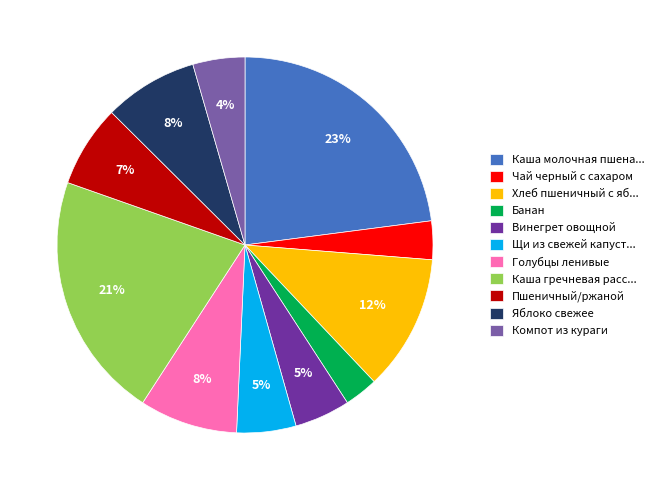

True or false: Пшеничный/ржаной accounts for 20% of the total.

False